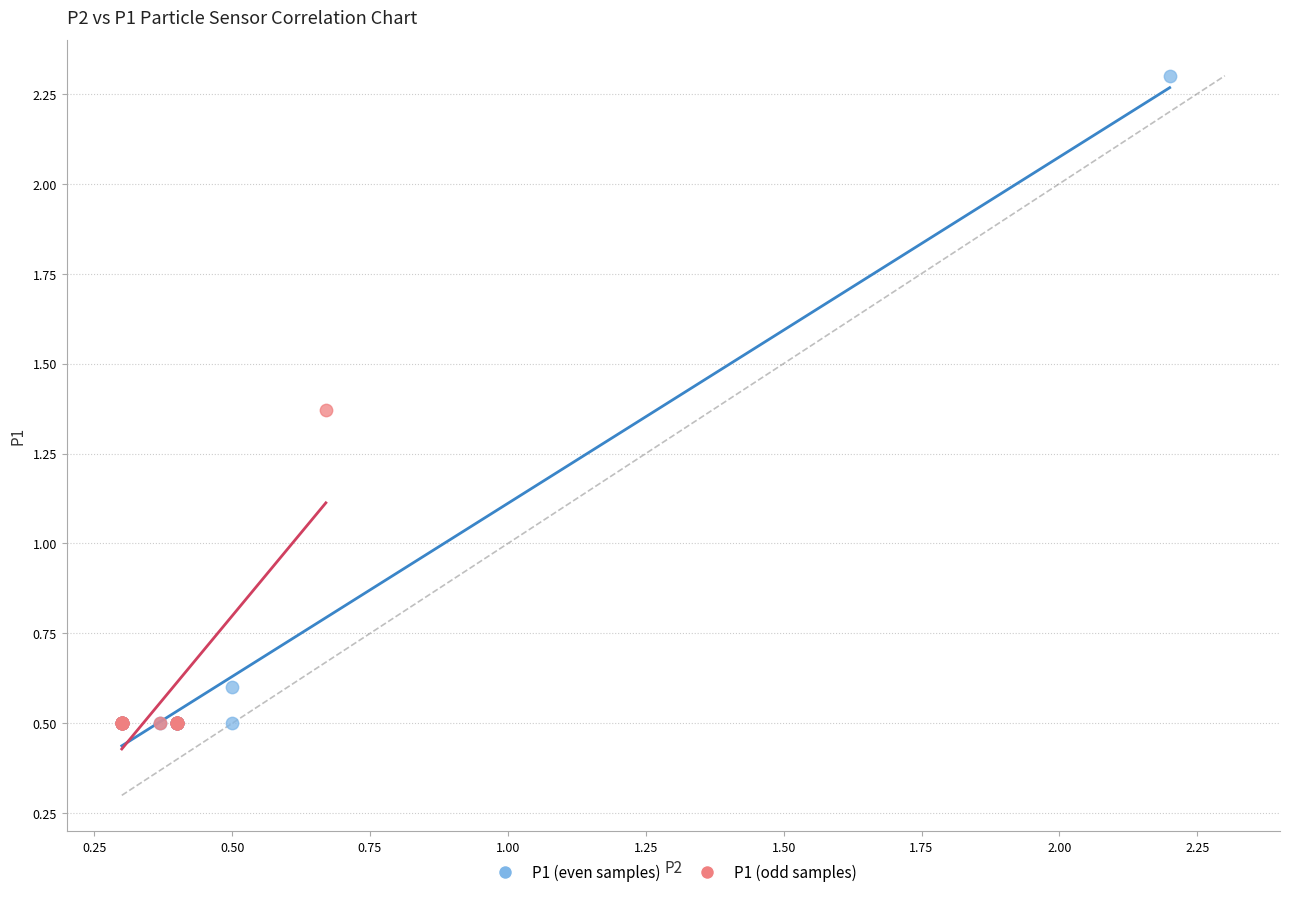

What are all the series names shown in the legend?

P1 (even samples), P1 (odd samples)